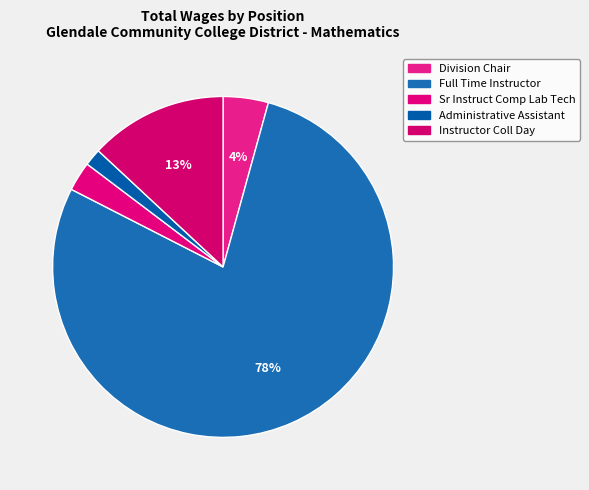

Do Instructor Coll Day and Administrative Assistant together represent more than half of the pie?

No